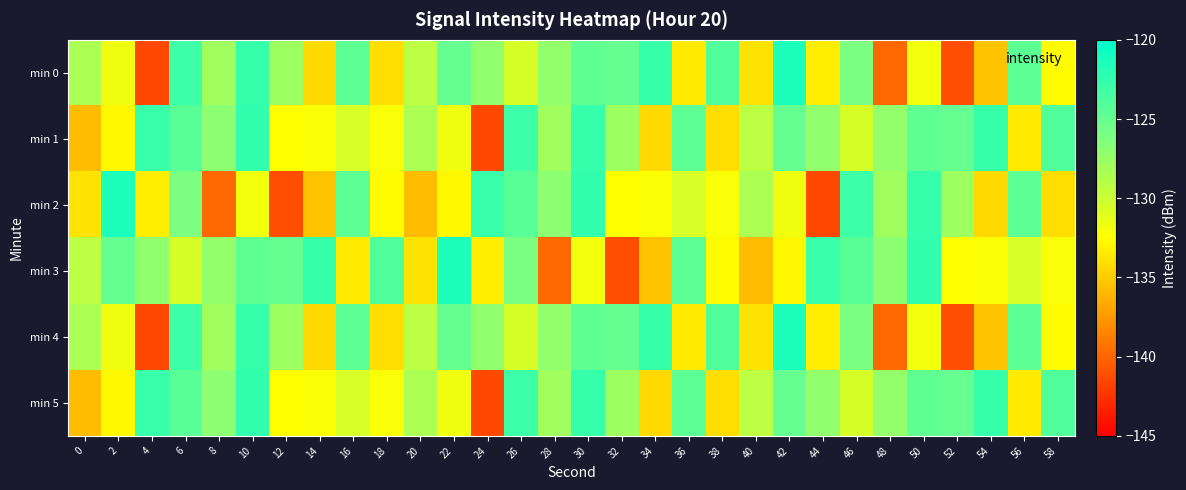

Which category has the highest value across all series?

42